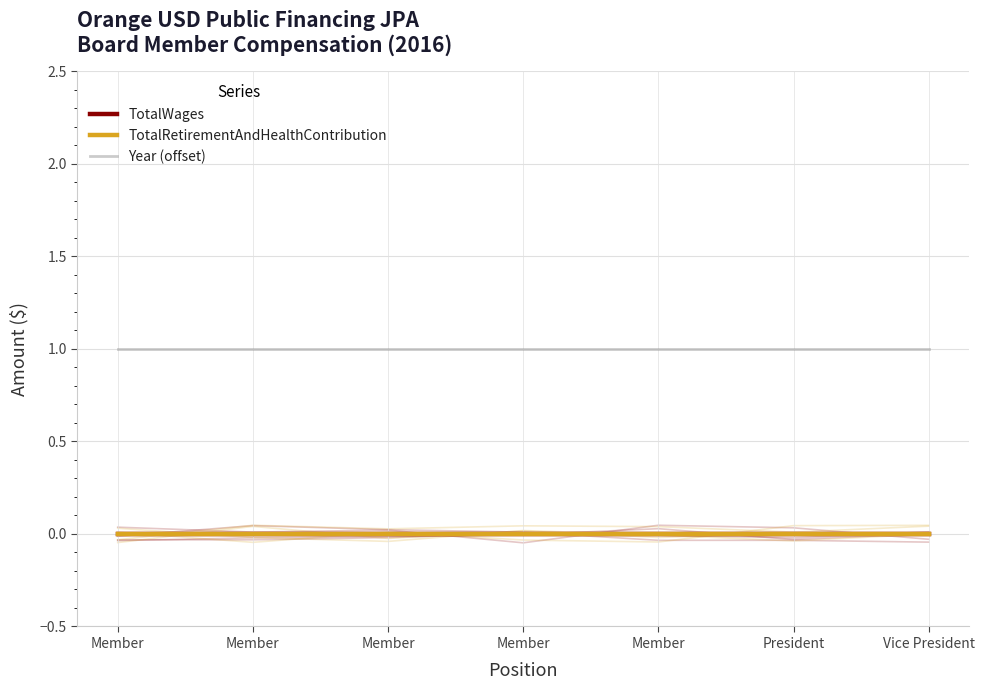

At which category does the chart reach its minimum across all series?

Member